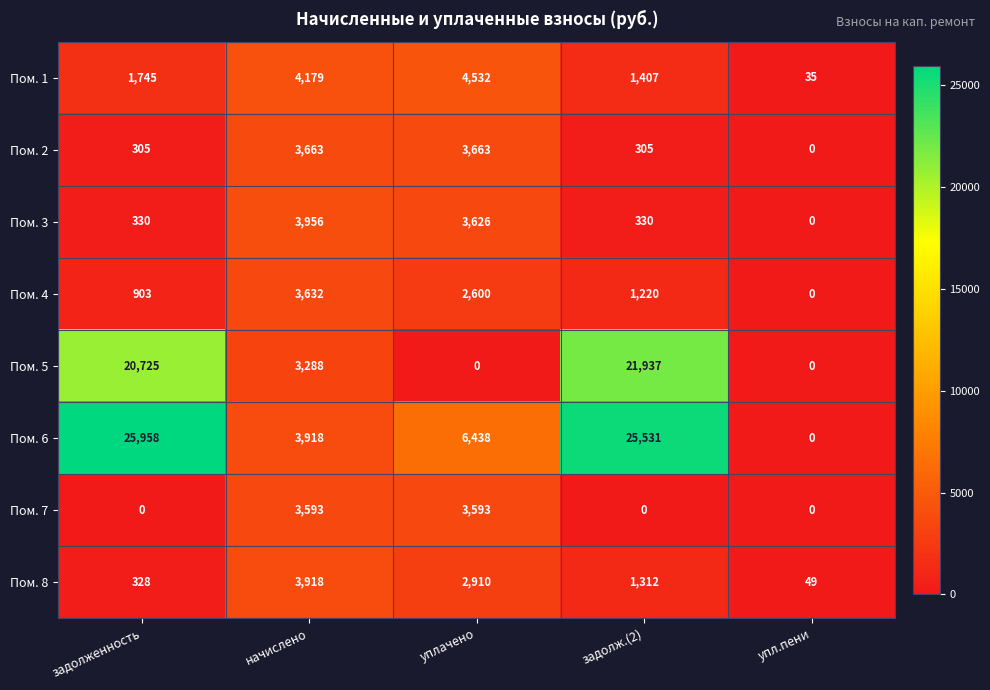

Count the number of data series in this chart.

8